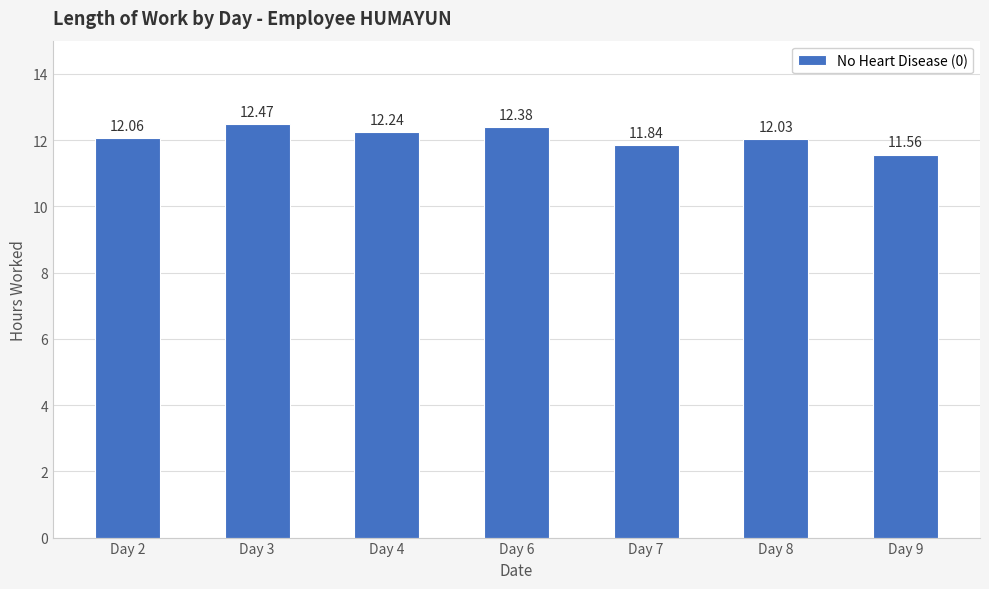

Reading left to right, extract all data points from this chart.

12.1	12.5	12.2	12.4	11.8	12.0	11.6